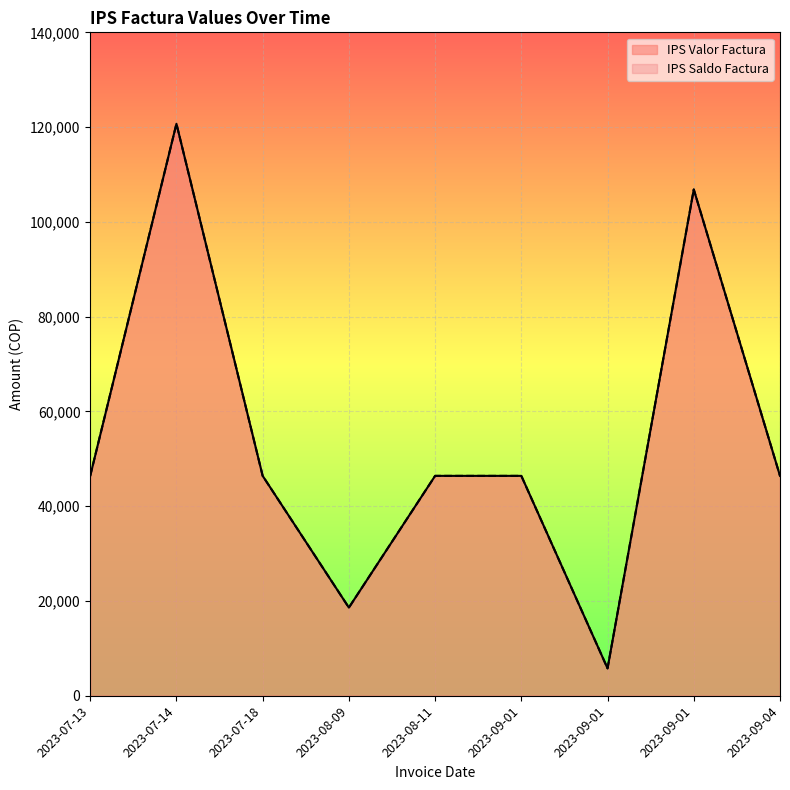

What is the highest value of the IPS Saldo Factura series?

120700